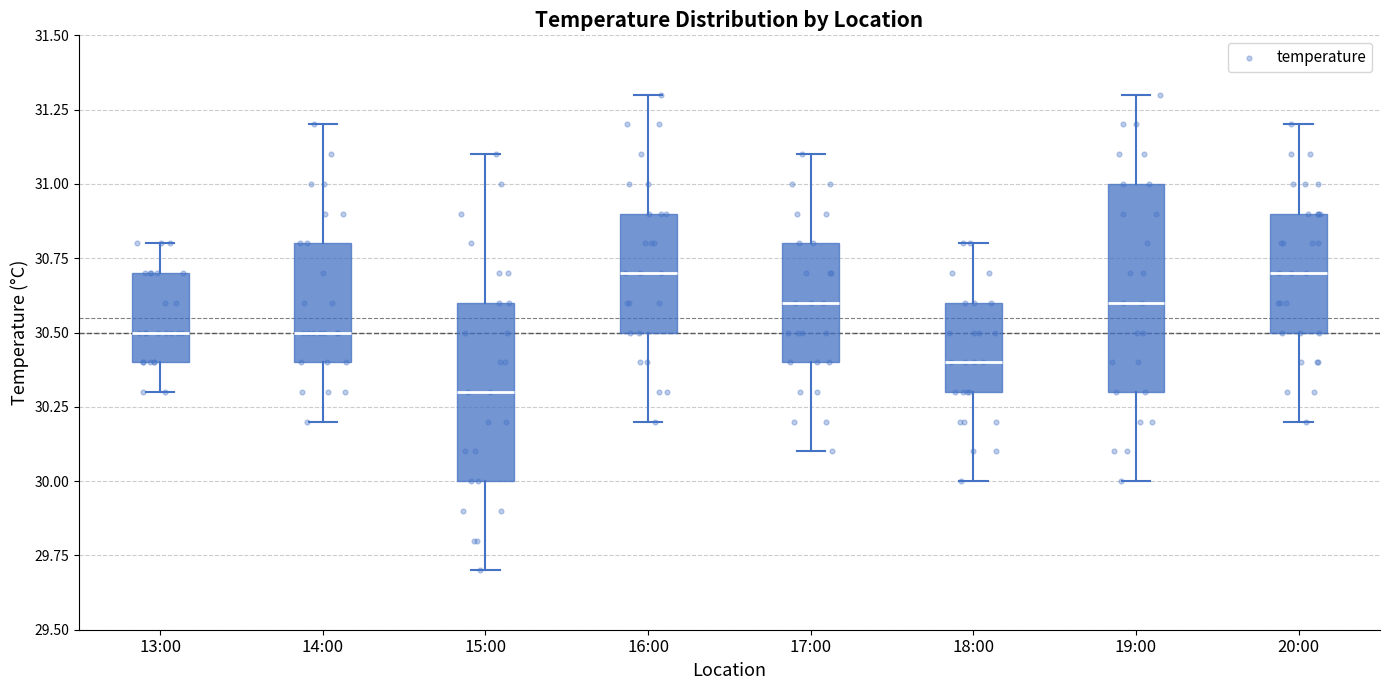

Which box's median line is the lowest?

15:00